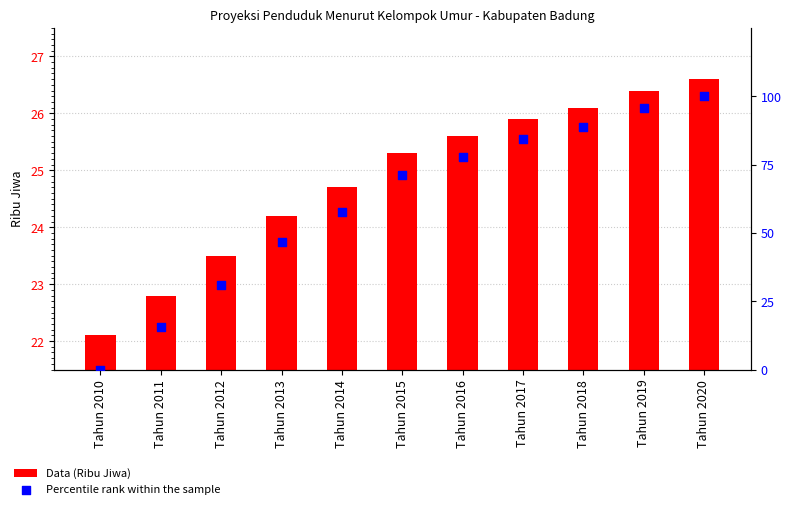

Which series contains the lowest Y value?

Percentile rank within the sample